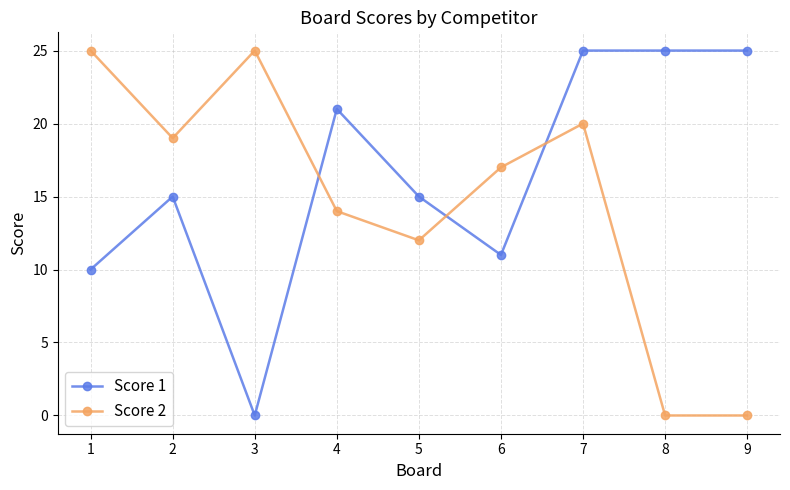

True or false: Score 2 and Score 1 intersect in this chart.

True